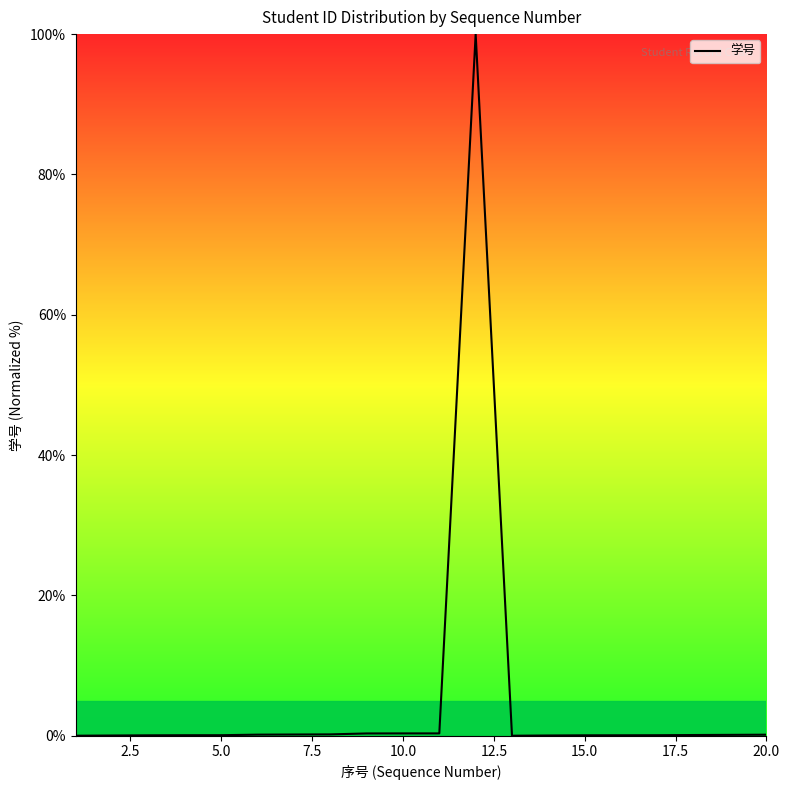

What is the greatest value displayed?

100.0